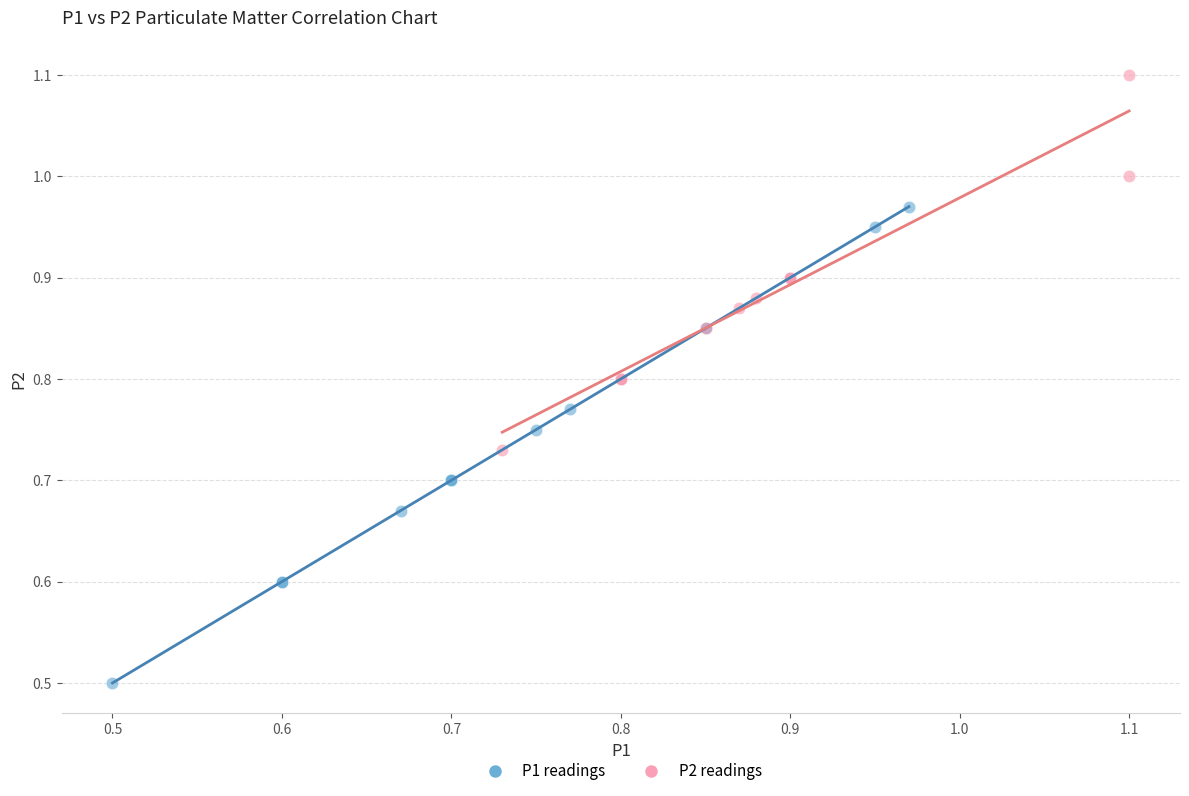

Which series contains the lowest Y value?

P1 readings